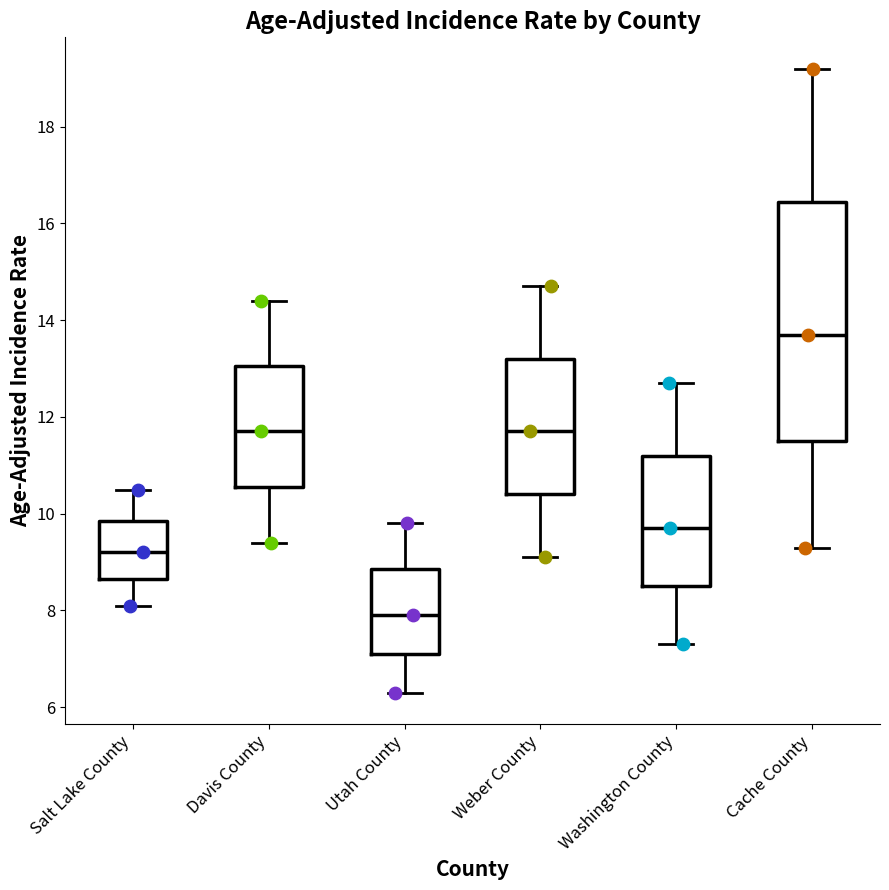

Reading left to right, read every box against the y-axis: the position of its median line, the range the box covers, and the ends of its whiskers. The values are not printed on the chart, so give them approximately, as read against the axis.

Salt Lake County: median 9.2, box 8.6 to 9.8, whiskers 8.2 to 10.6
Davis County: median 11.8, box 10.6 to 13.0, whiskers 9.4 to 14.4
Utah County: median 8.0, box 7.2 to 8.8, whiskers 6.4 to 9.8
Weber County: median 11.8, box 10.4 to 13.2, whiskers 9.2 to 14.8
Washington County: median 9.8, box 8.6 to 11.2, whiskers 7.4 to 12.8
Cache County: median 13.8, box 11.6 to 16.4, whiskers 9.4 to 19.2